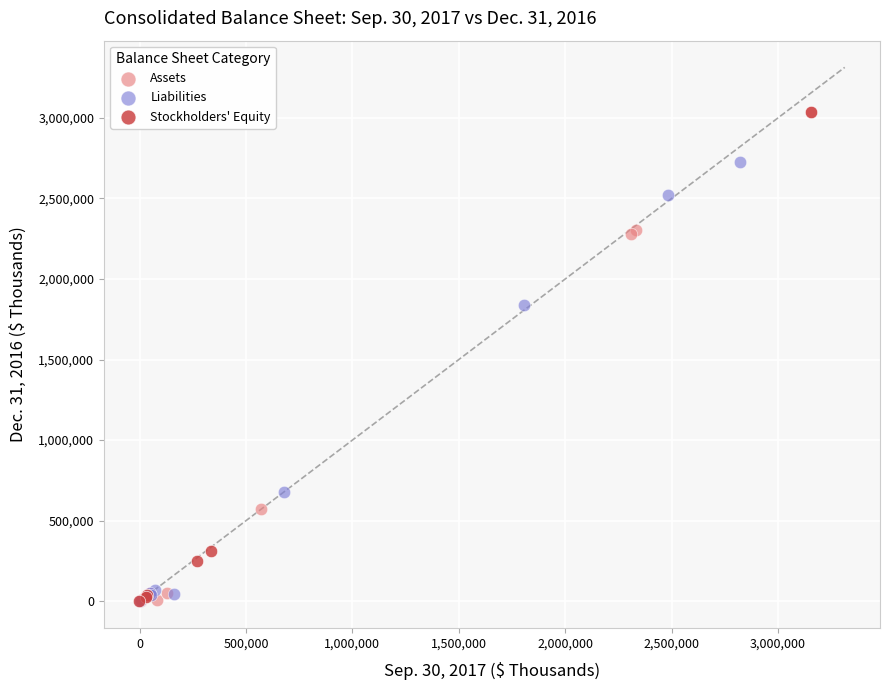

What are all the series names shown in the legend?

Assets, Liabilities, Stockholders' Equity